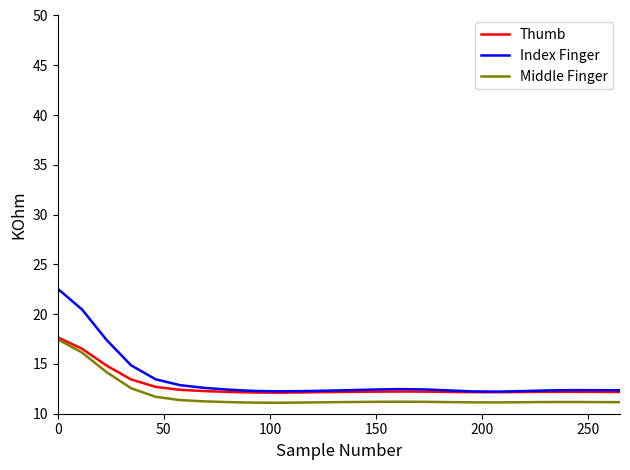

What is the highest value of the Thumb series?

17.7